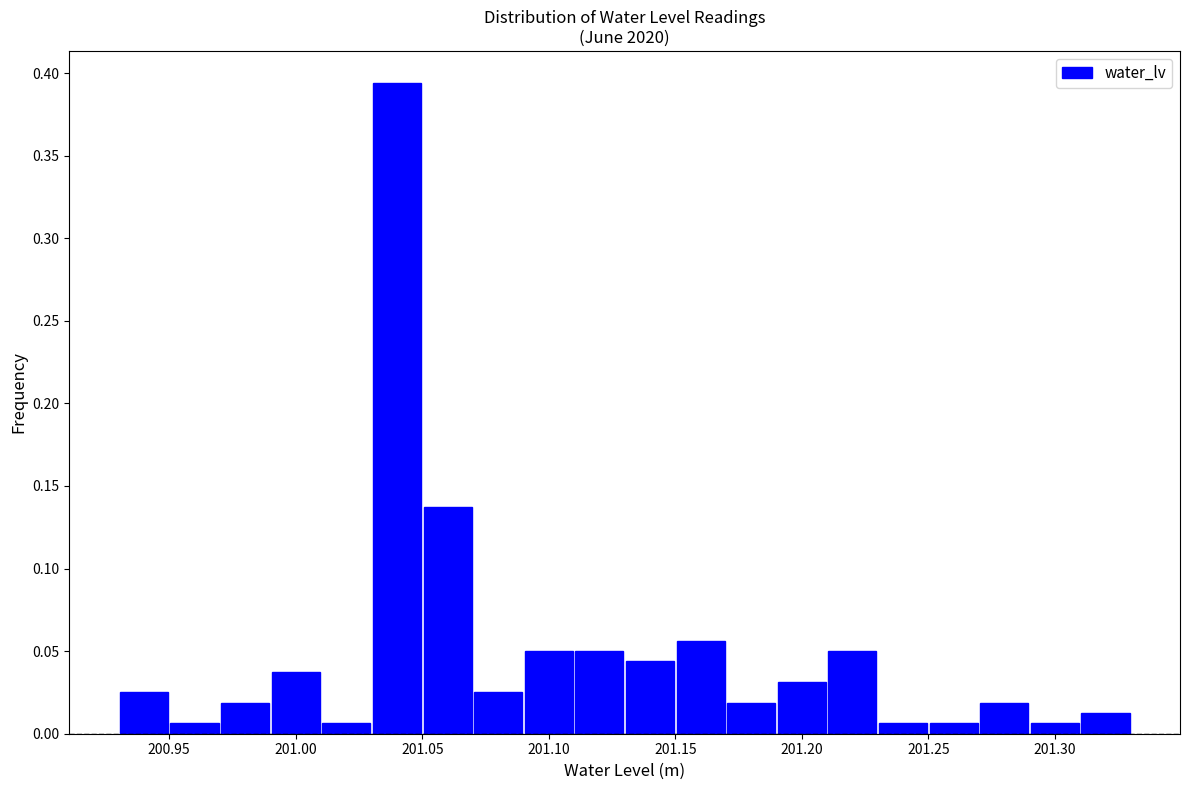

Reading left to right, transcribe this chart: for each bar, give the range it covers on the x-axis and its height. The values are not printed on the chart, so give them approximately, as read against the axis.

200.93 to 200.95: 0.025
200.95 to 200.97: 0.005
200.97 to 200.99: 0.020
200.99 to 201.01: 0.040
201.01 to 201.03: 0.005
201.03 to 201.05: 0.395
201.05 to 201.07: 0.140
201.07 to 201.09: 0.025
201.09 to 201.11: 0.050
201.11 to 201.13: 0.050
201.13 to 201.15: 0.045
201.15 to 201.17: 0.055
201.17 to 201.19: 0.020
201.19 to 201.21: 0.030
201.21 to 201.23: 0.050
201.23 to 201.25: 0.005
201.25 to 201.27: 0.005
201.27 to 201.29: 0.020
201.29 to 201.31: 0.005
201.31 to 201.33: 0.015